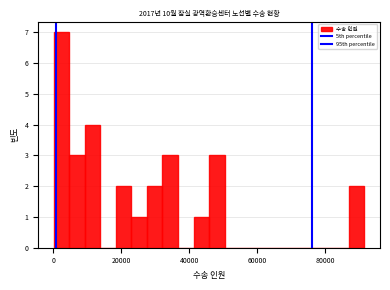

Read against the x-axis, roughly where is the centre of the tallest bar?

2000